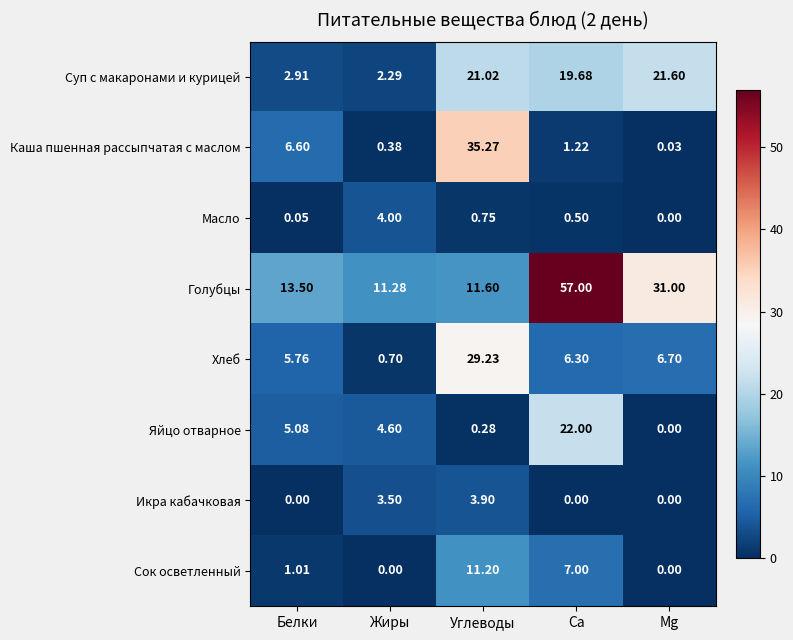

At which label does Суп с макаронами и курицей first exceed 19?

Углеводы